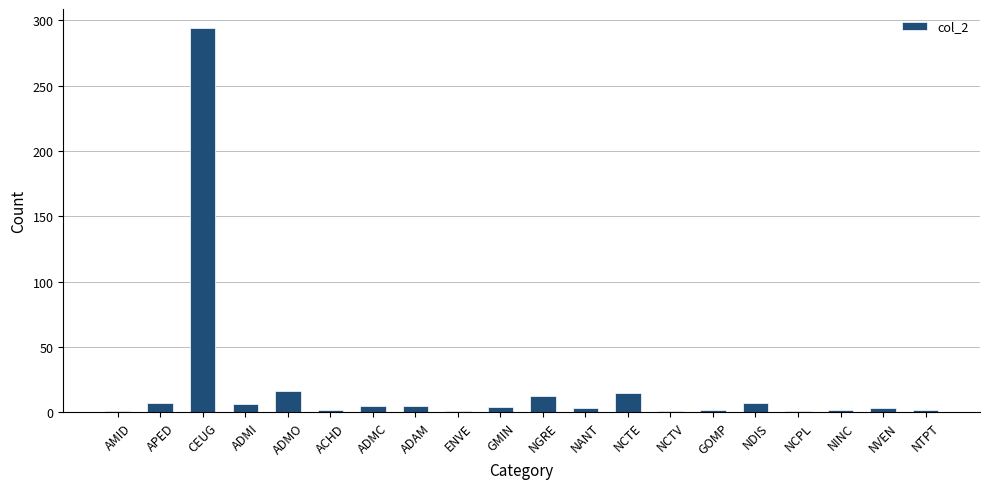

Count the number of categories in the chart.

20